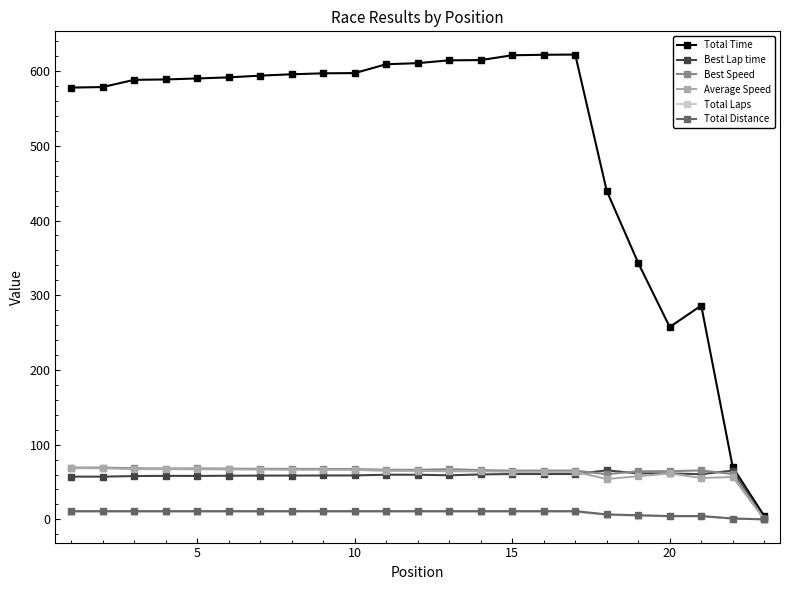

What is the value of the Average Speed point at the 16th from the left?

63.7